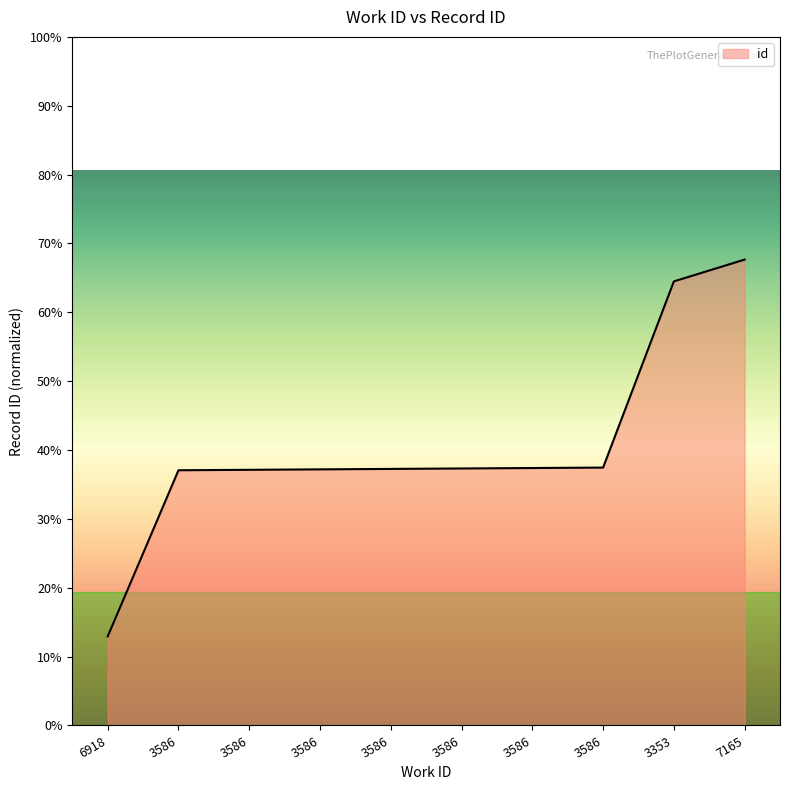

Does the chart have visible grid lines?

No